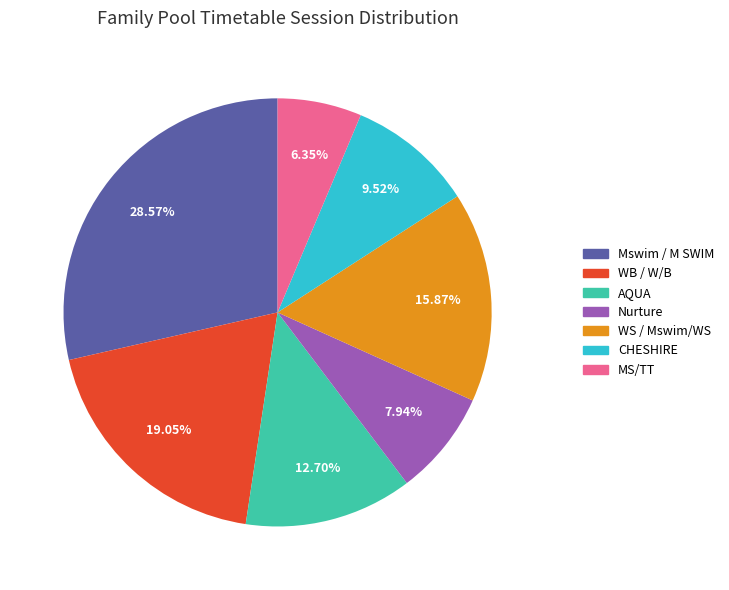

What is the ratio of the value at CHESHIRE to the value at Nurture?

1.2